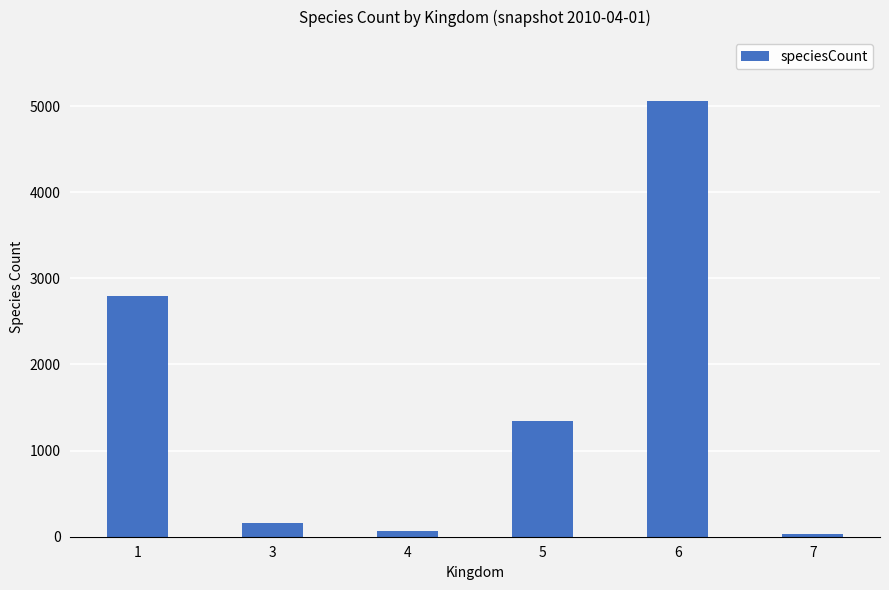

The value at 1 is 4538. True or false?

False